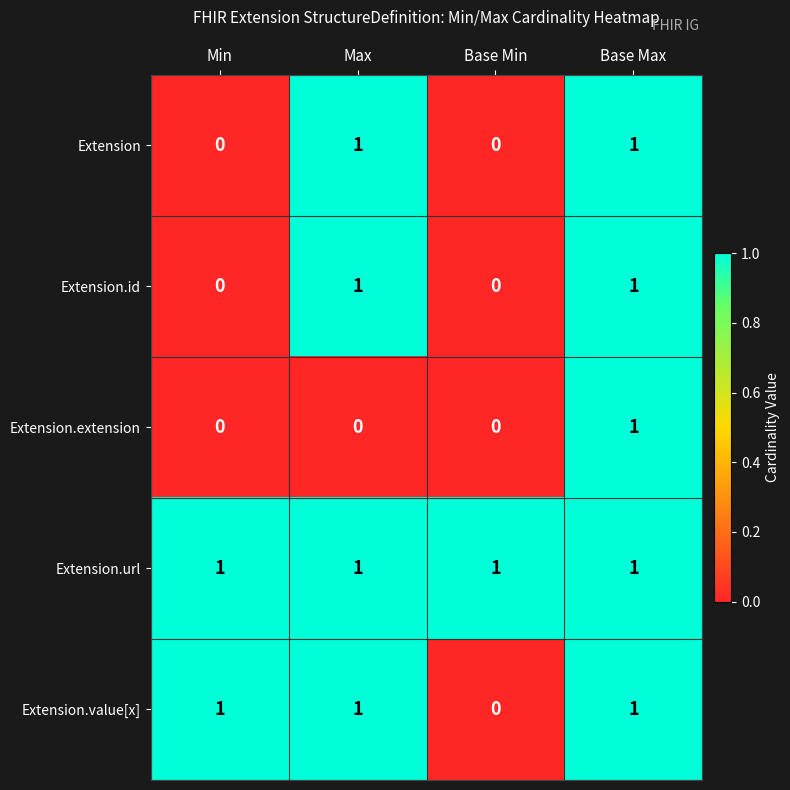

How many series are shown in this chart?

5